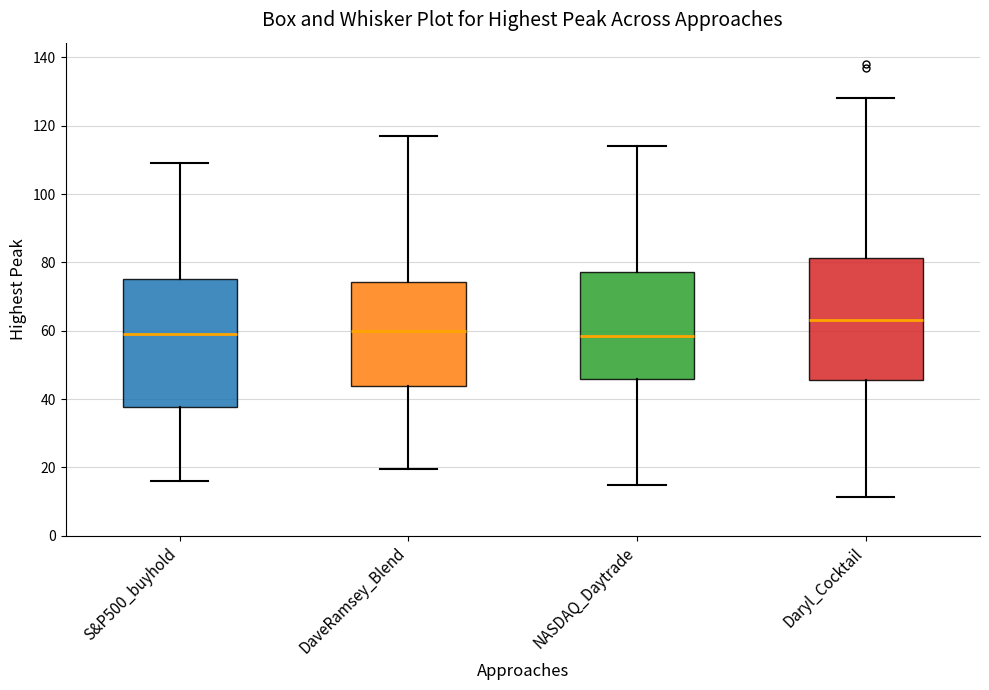

Reading left to right, transcribe this box plot: for each box, give where its median line is, the range the box spans, and where its two whiskers end, as read against the y-axis. The values are not printed on the chart, so give them approximately, as read against the axis.

S&P500_buyhold: median 60, box 38 to 76, whiskers 16 to 110
DaveRamsey_Blend: median 60, box 44 to 74, whiskers 20 to 118
NASDAQ_Daytrade: median 58, box 46 to 78, whiskers 14 to 114
Daryl_Cocktail: median 64, box 46 to 82, whiskers 12 to 128